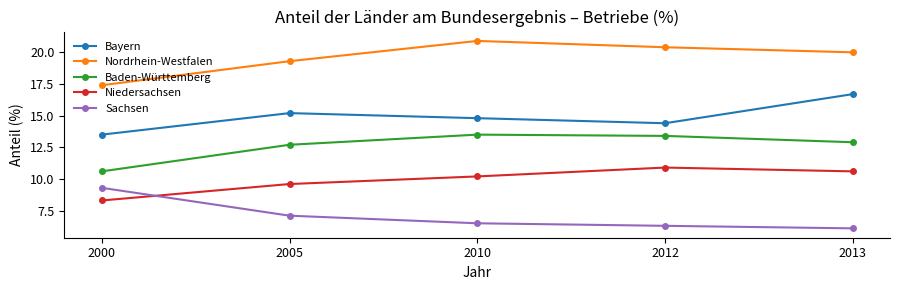

Reading left to right, list all the values displayed in this chart.

Bayern: 13.5	15.2	14.8	14.4	16.7
Nordrhein-Westfalen: 17.4	19.3	20.9	20.4	20.0
Baden-Württemberg: 10.6	12.7	13.5	13.4	12.9
Niedersachsen: 8.3	9.6	10.2	10.9	10.6
Sachsen: 9.3	7.1	6.5	6.3	6.1